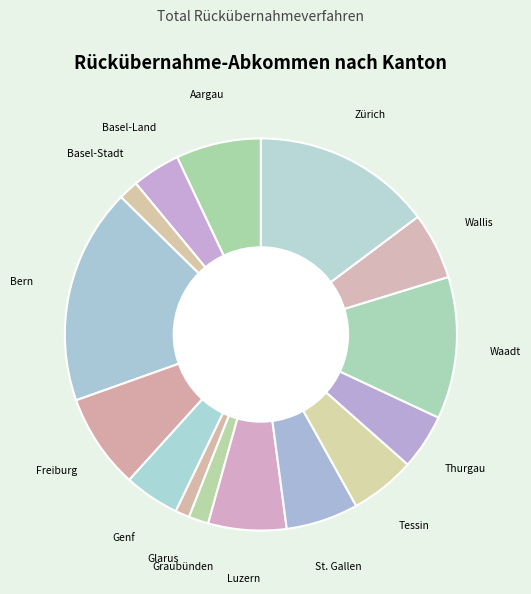

Does Wallis represent more than half of the total?

No